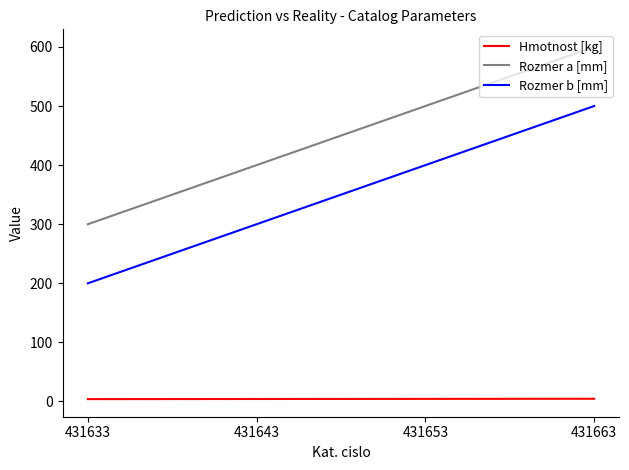

Does the chart display data point markers on the line(s)?

No